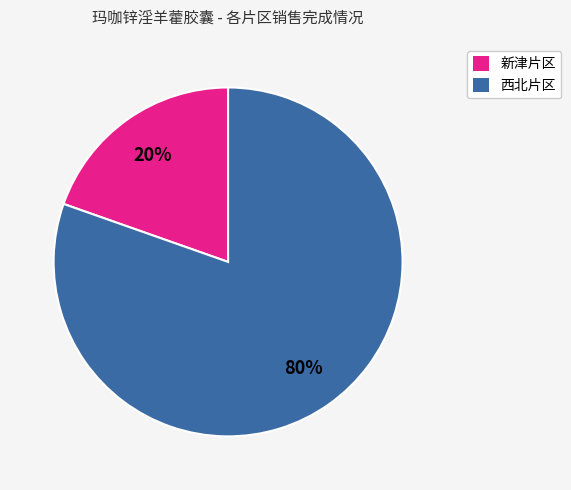

What is the smallest slice in the pie chart?

新津片区